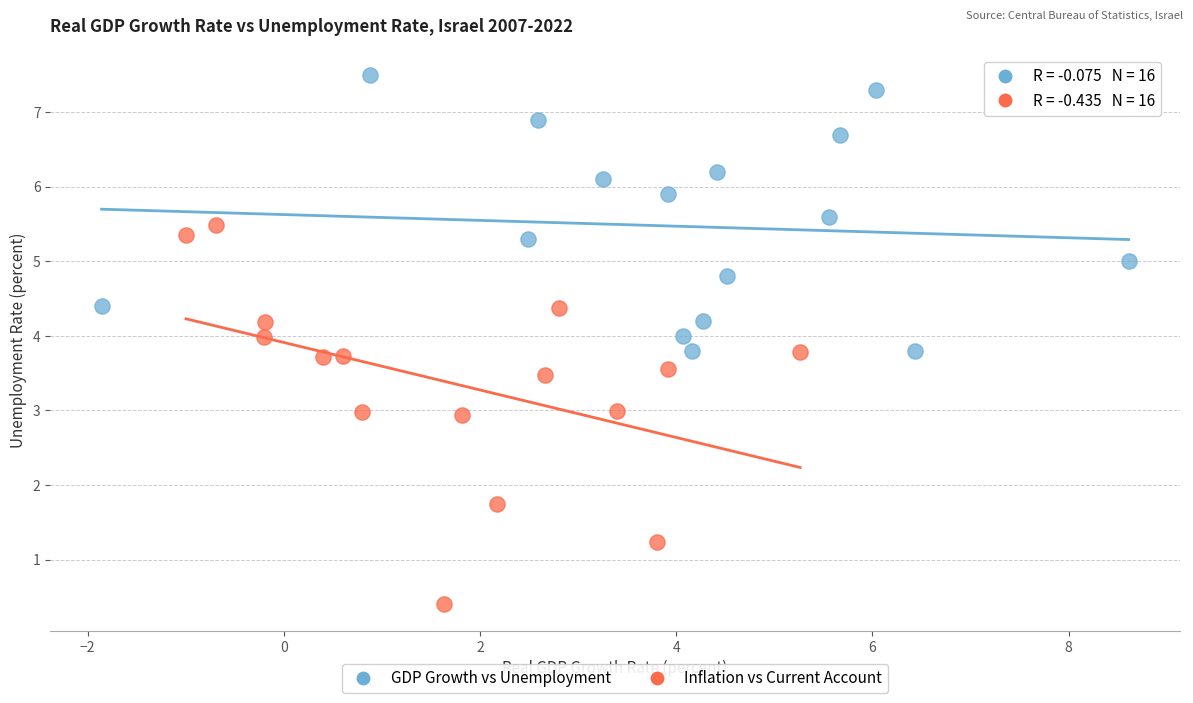

Which series contains the lowest Y value?

Inflation vs Current Account